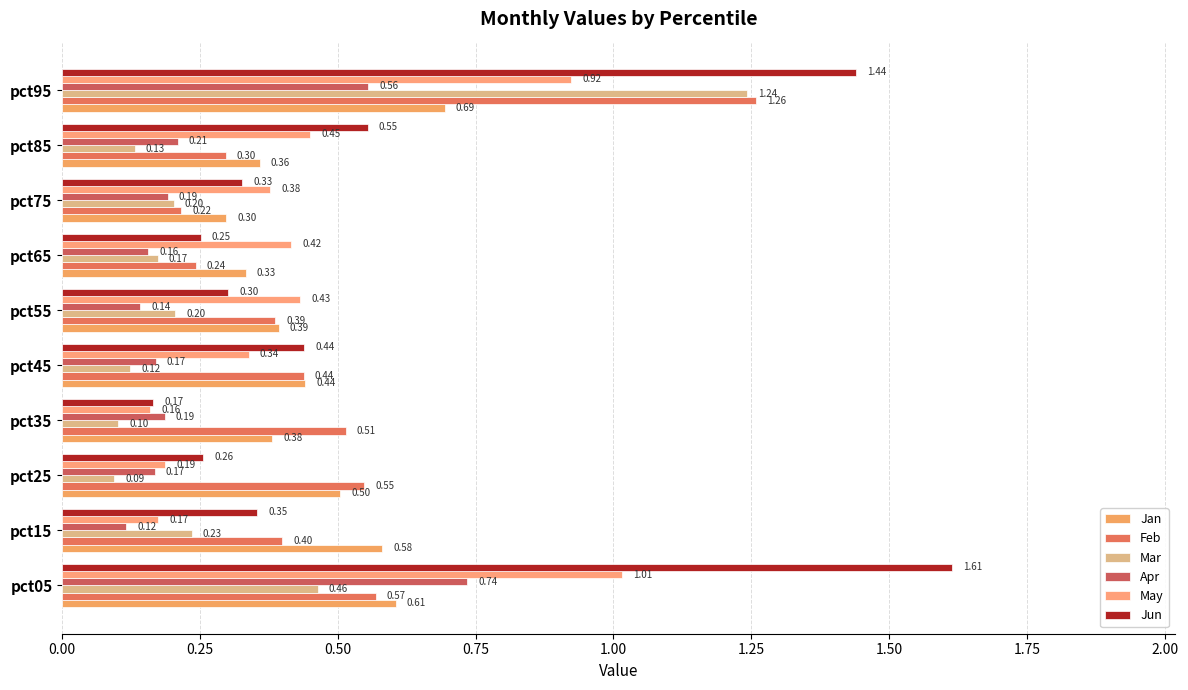

Count the number of data series in this chart.

6